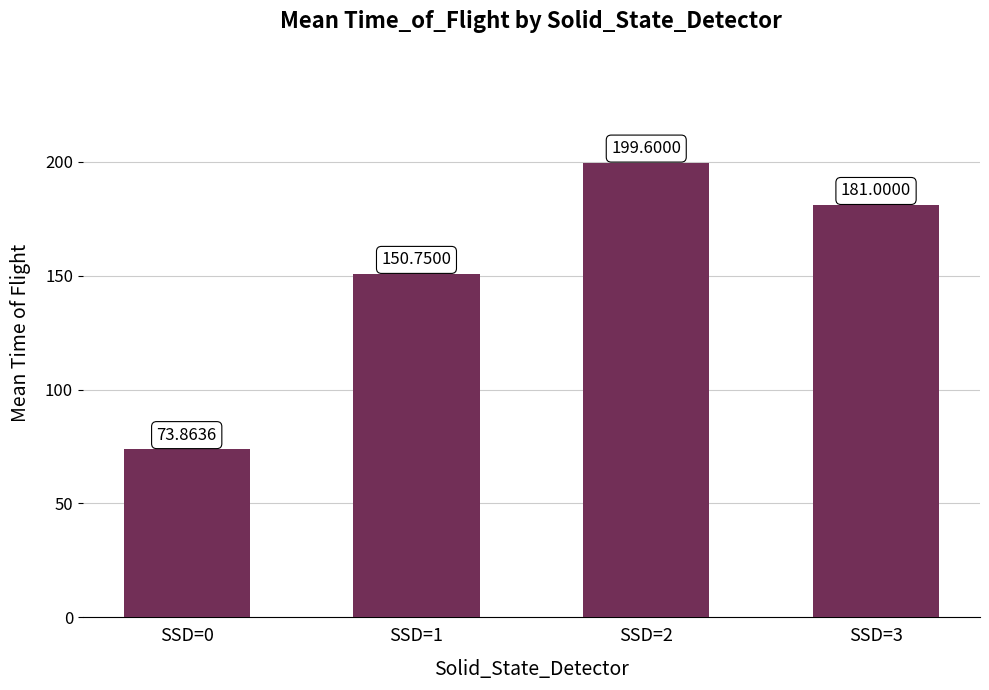

Reading right to left, what are all the values shown in this chart?

181.0	199.6	150.8	73.9